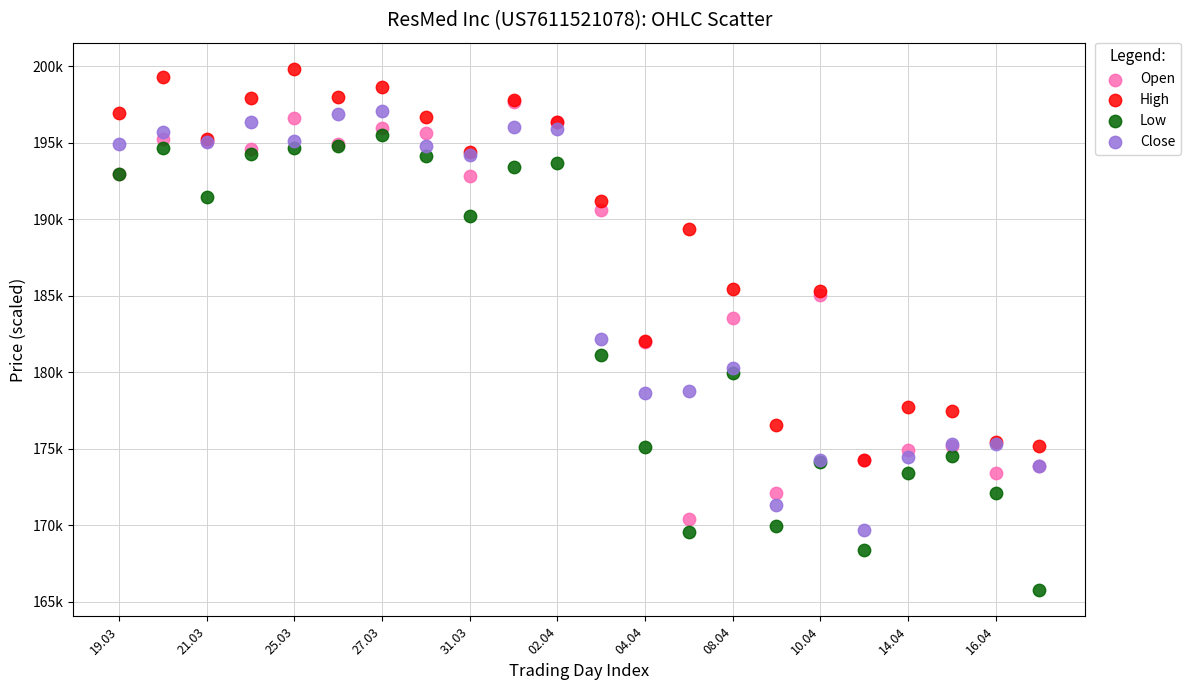

What are all the series names shown in the legend?

Open, High, Low, Close